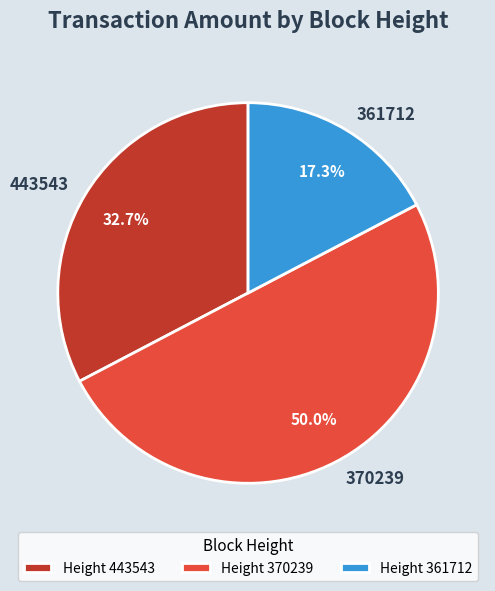

Count the number of slices in the pie.

3